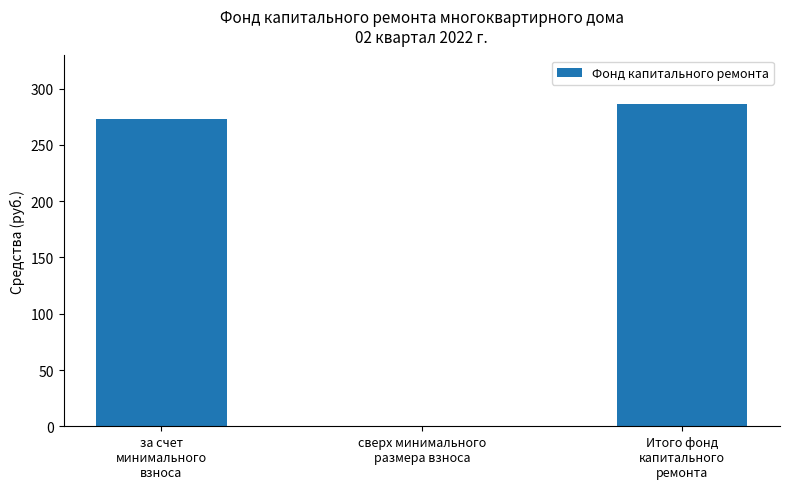

What is the greatest value displayed?

286.5